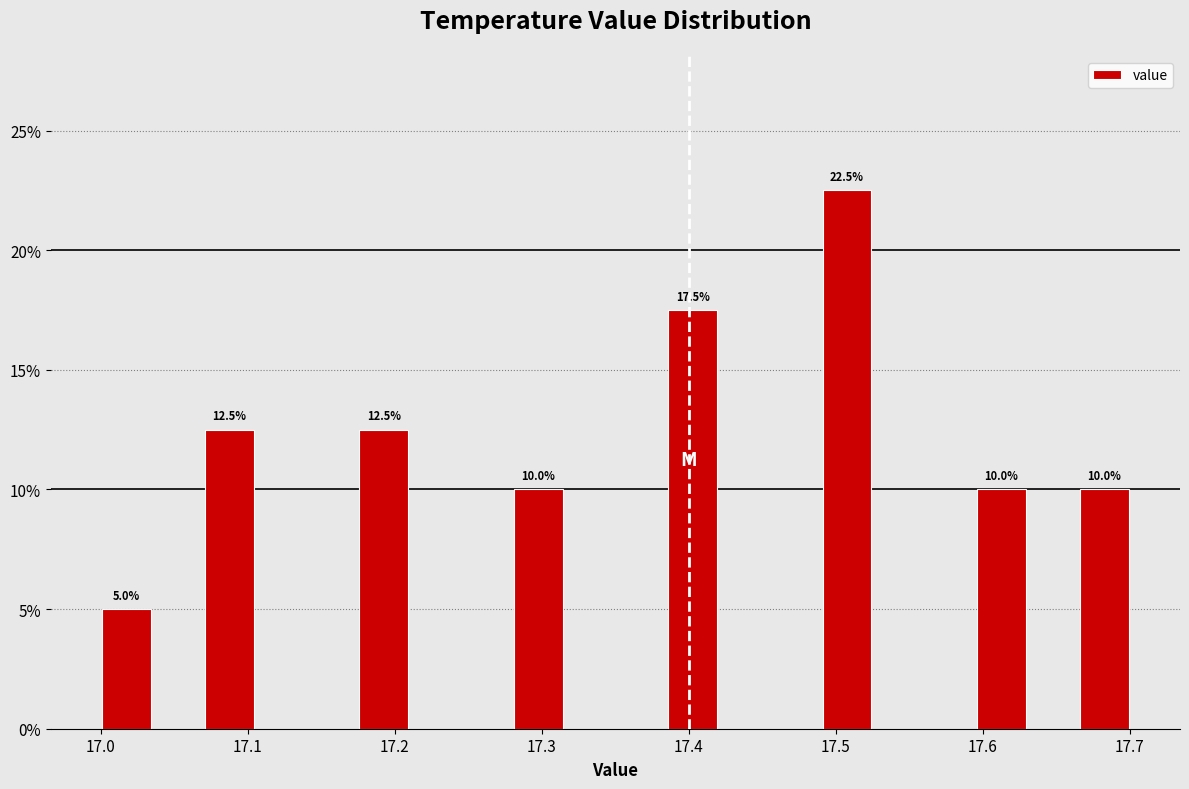

Around what value on the x-axis is the tallest bar? Give the approximate position of its centre, as read against the axis.

17.51